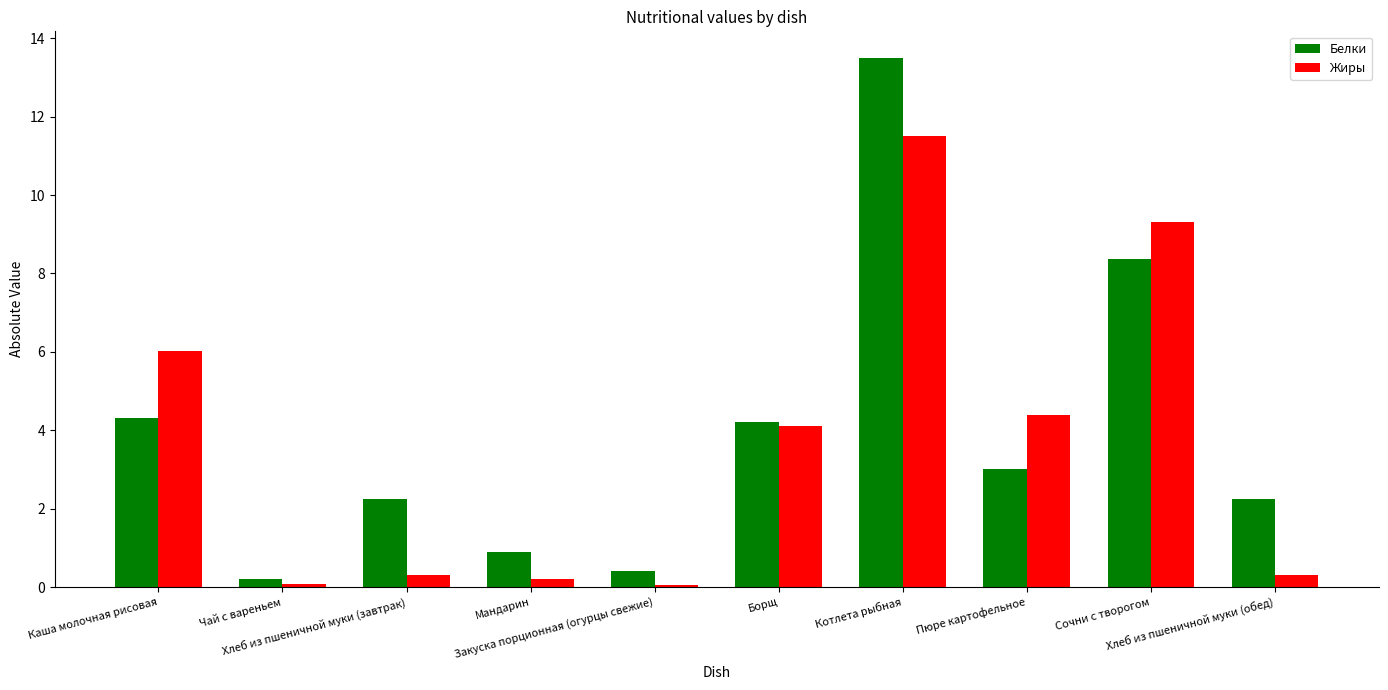

What is the difference between the highest and lowest values at Чай с вареньем?

0.1